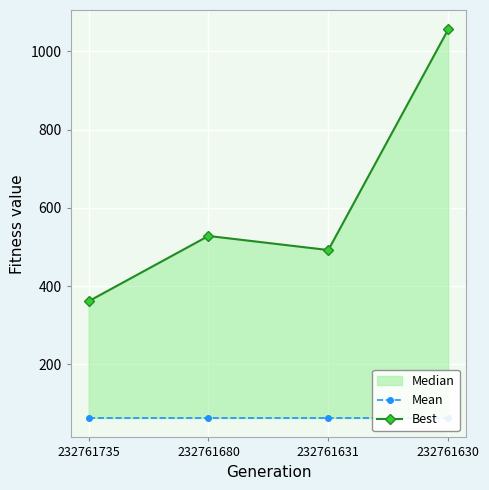

Which series has the largest range (max minus min)?

Best